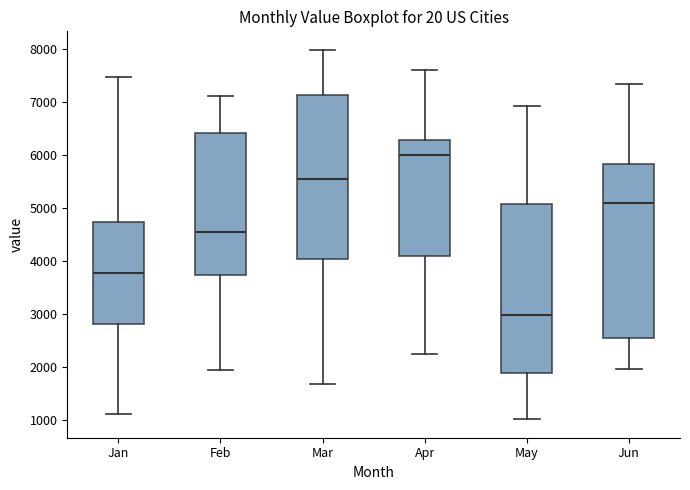

Which box is the tallest, from its lower edge to its upper edge?

Jun